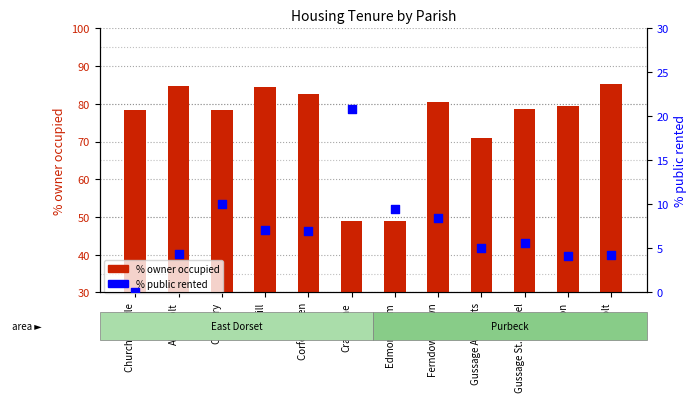

What is the total value across all series at Alderholt?

89.1